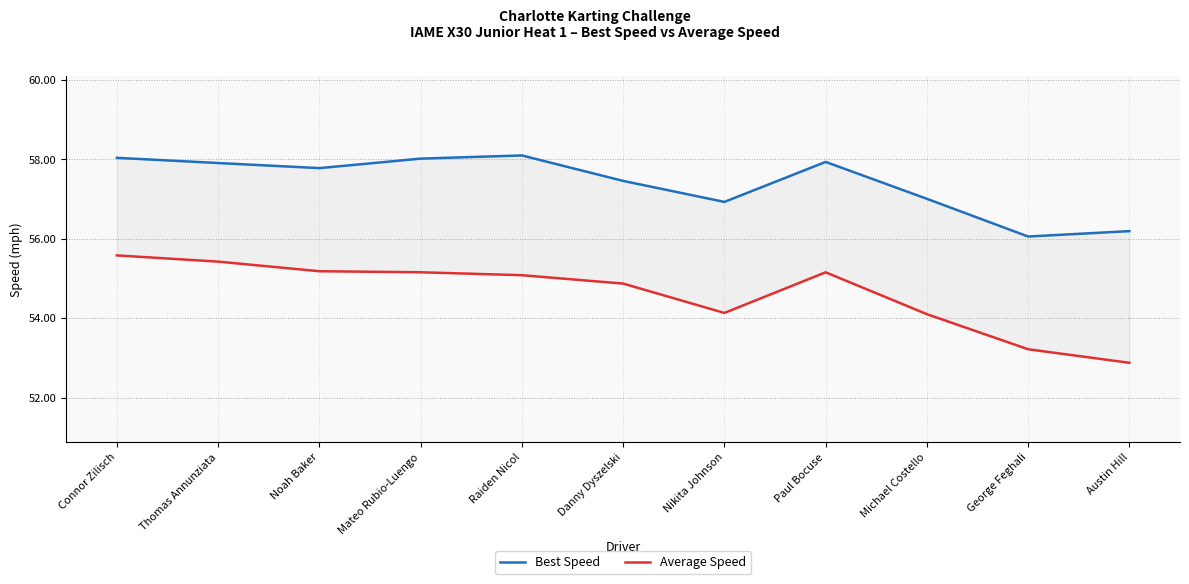

What are all the series names shown in the legend?

Best Speed, Average Speed